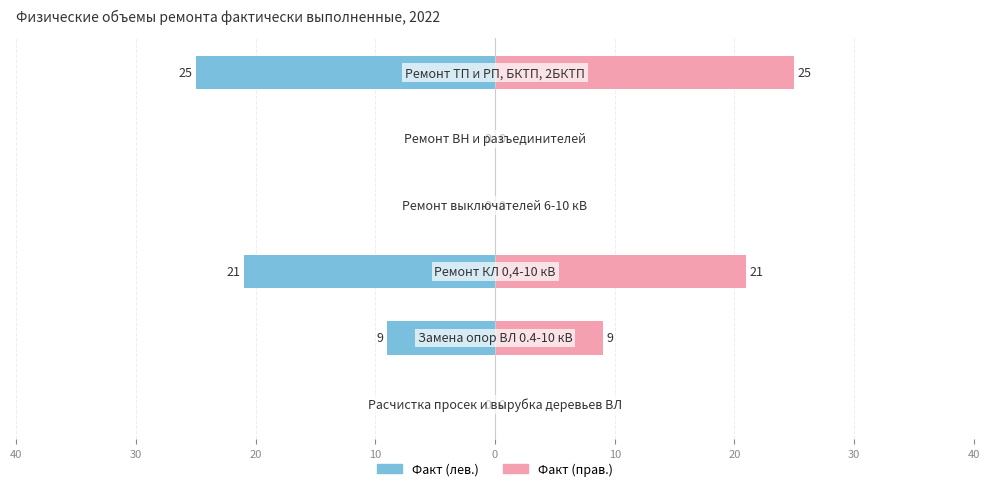

How many series are shown in this chart?

2